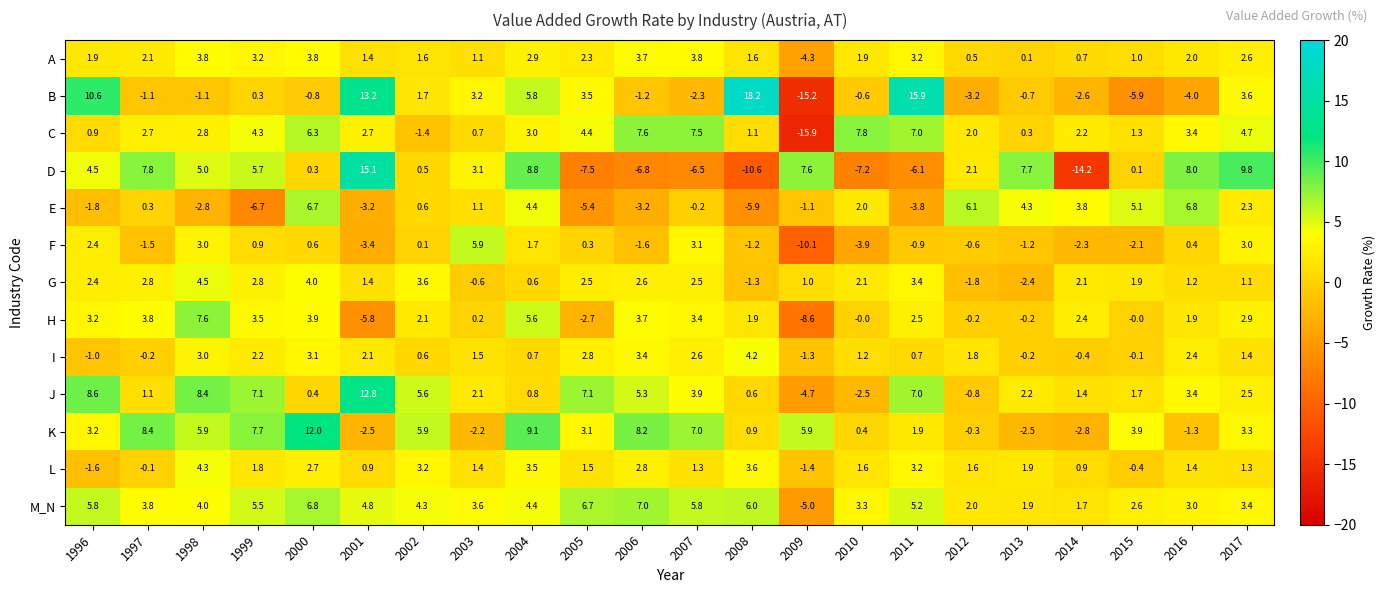

Which category has the highest value across all series?

2008